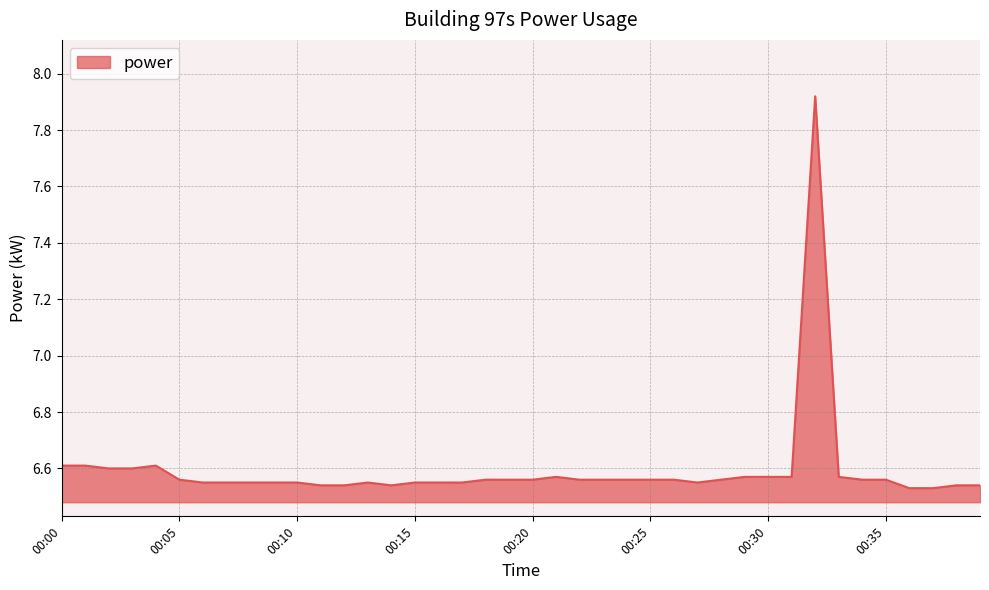

What is the difference between the maximum and minimum values?

1.4